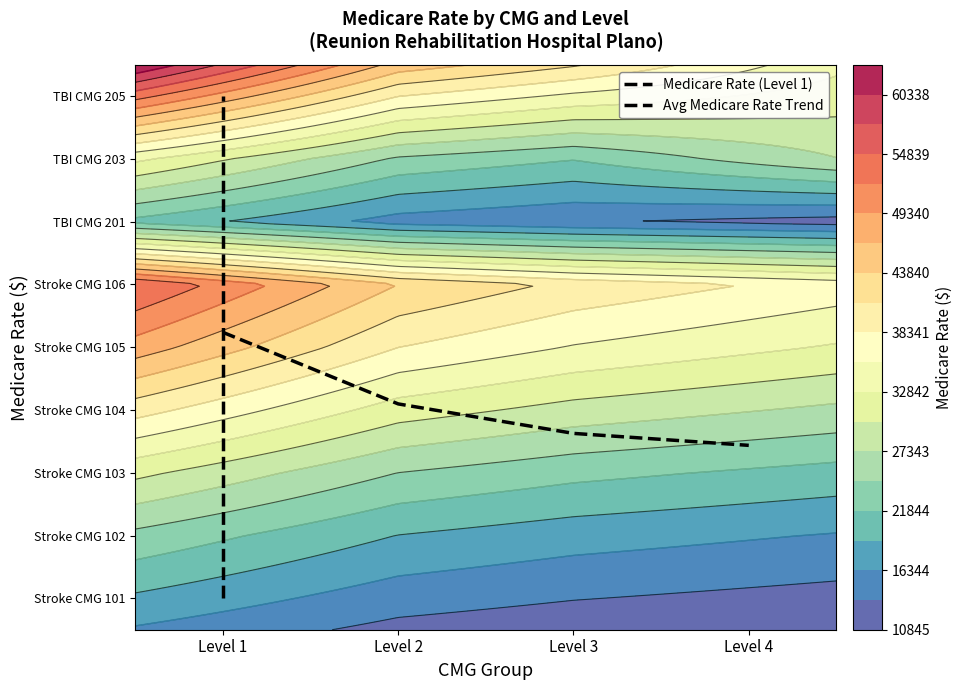

How many data points in Stroke CMG 103 are less than 24567?

2